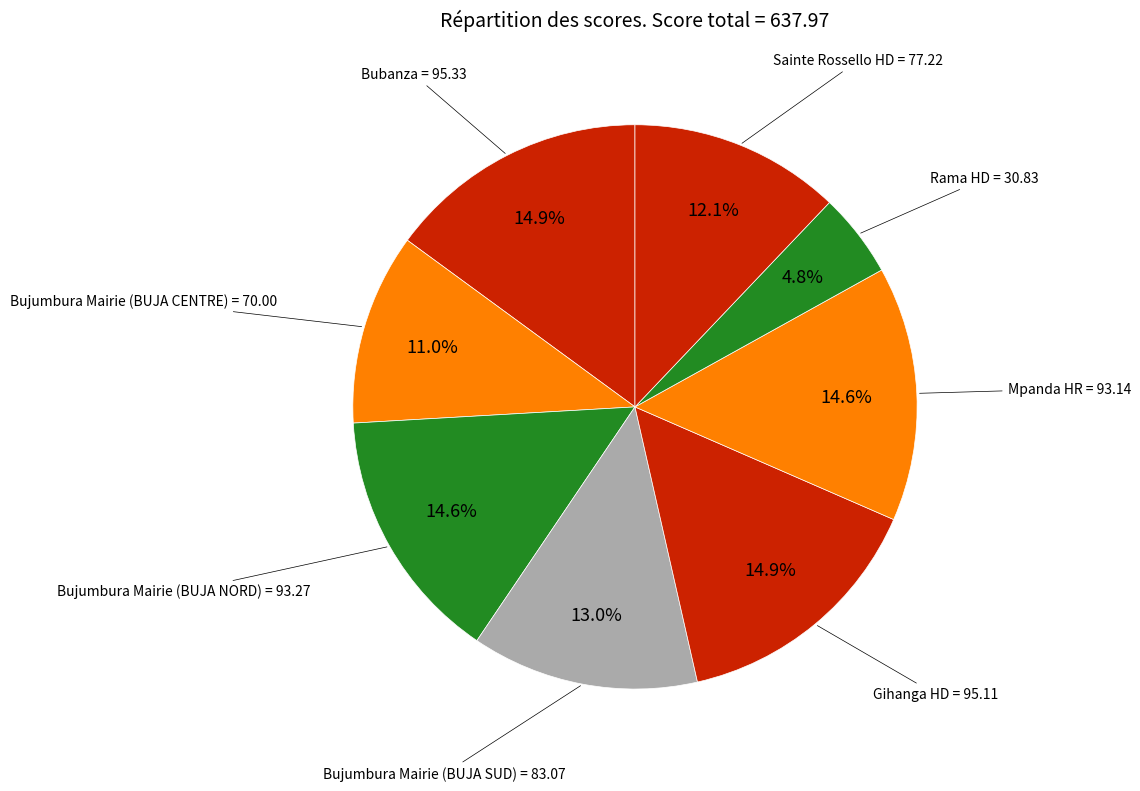

Count the number of slices in the pie.

8